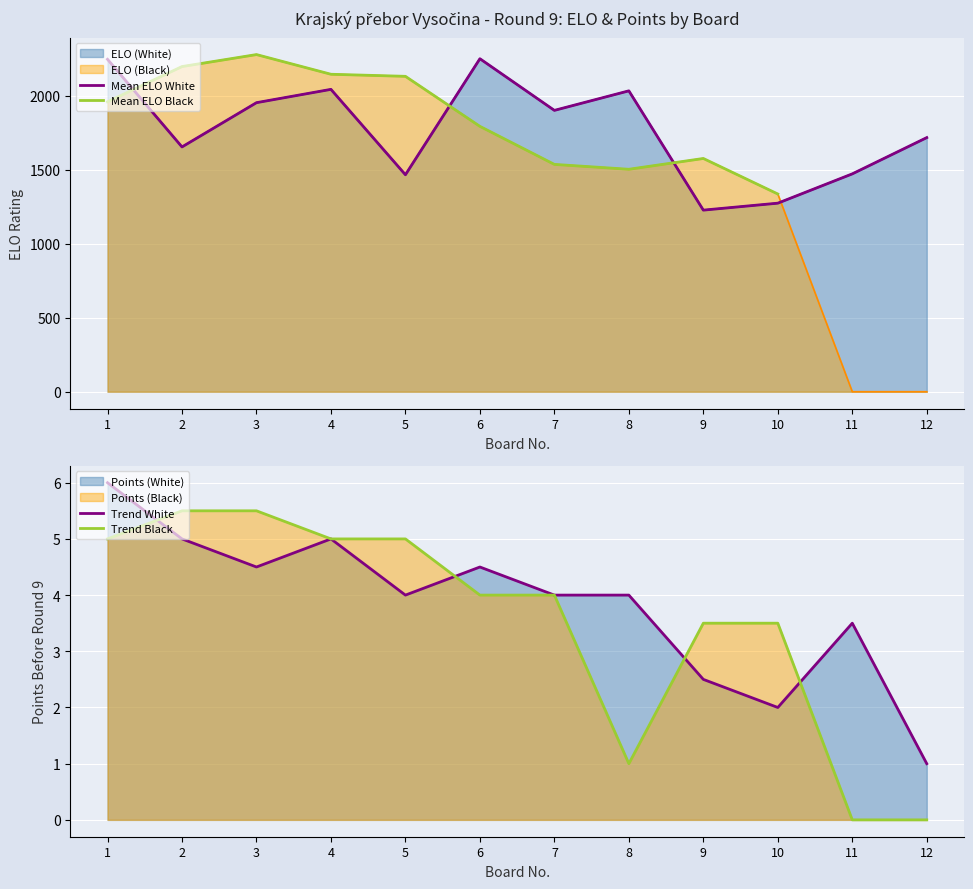

Between 3 and 6, which is larger?

6